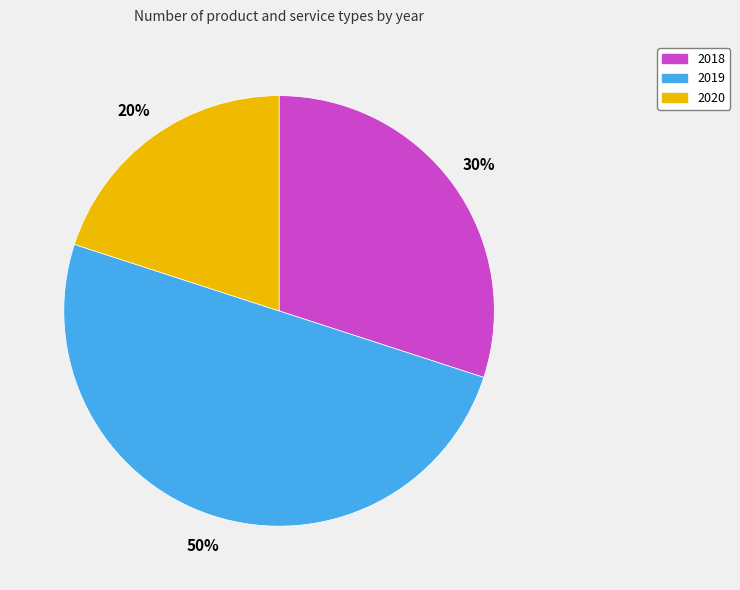

True or false: 2019 accounts for 50% of the total.

True